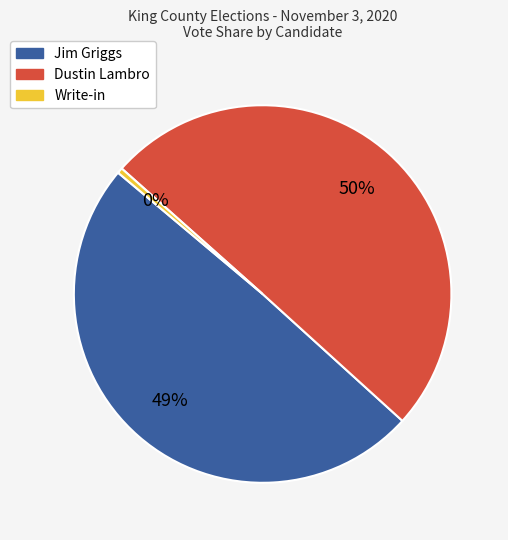

To the nearest percent, what is the average slice percentage?

33%